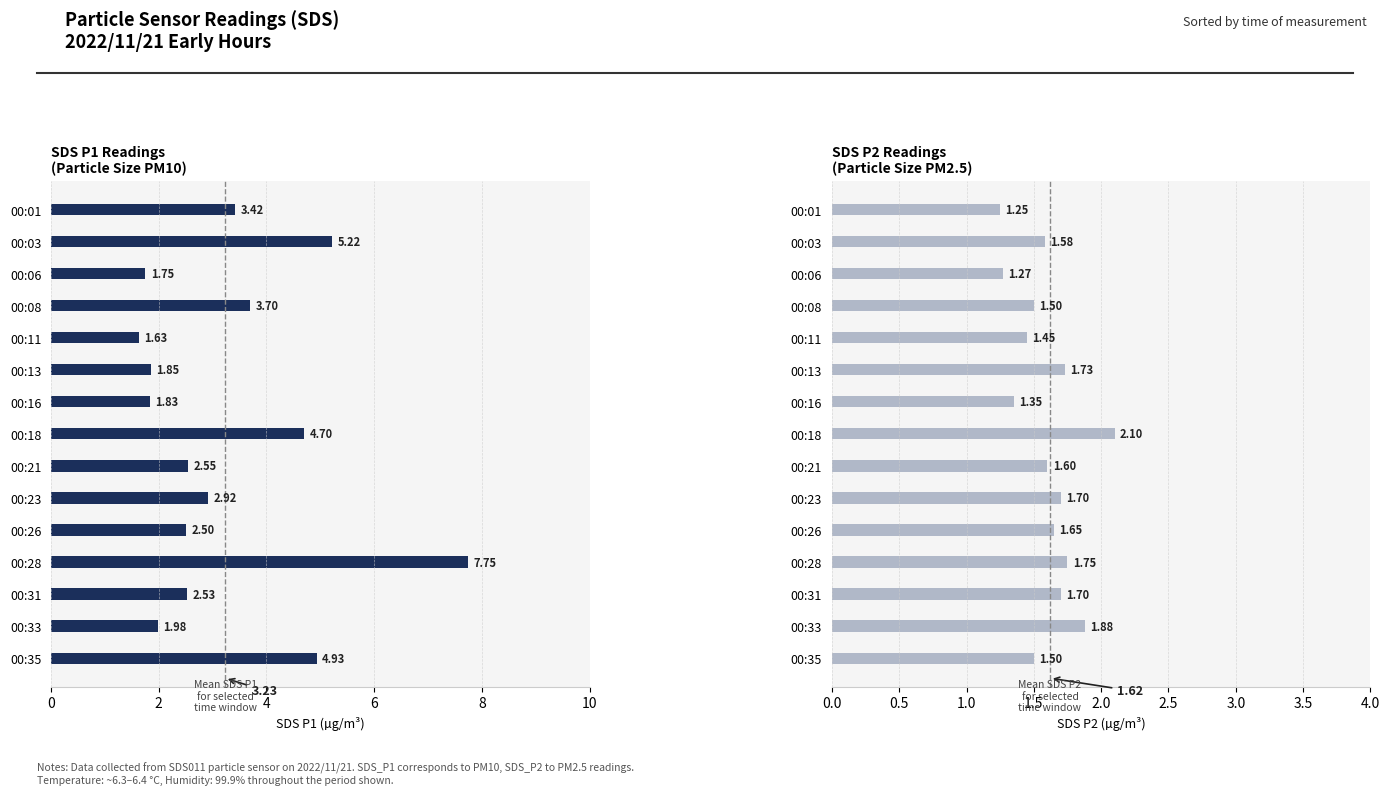

Reading left to right, extract all data points from this chart.

SDS_P1: 3.4	5.2	1.8	3.7	1.6	1.9	1.8	4.7	2.5	2.9	2.5	7.8	2.5	2.0	4.9
SDS_P2: 1.2	1.6	1.3	1.5	1.4	1.7	1.4	2.1	1.6	1.7	1.6	1.8	1.7	1.9	1.5